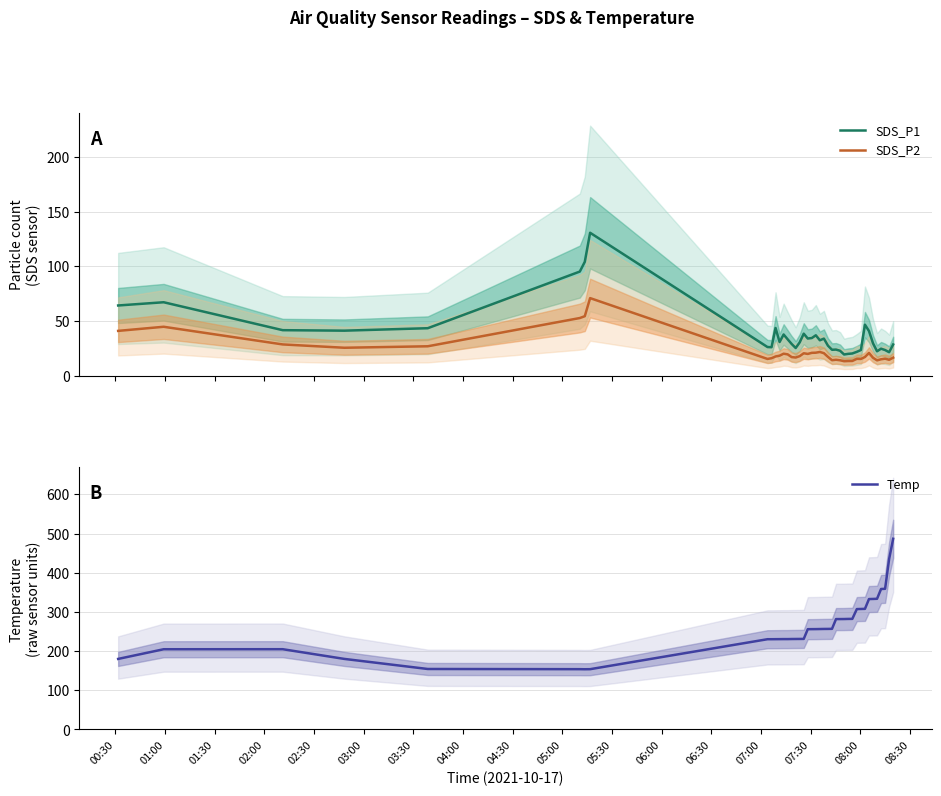

What is the minimum value for Temp?

153.7